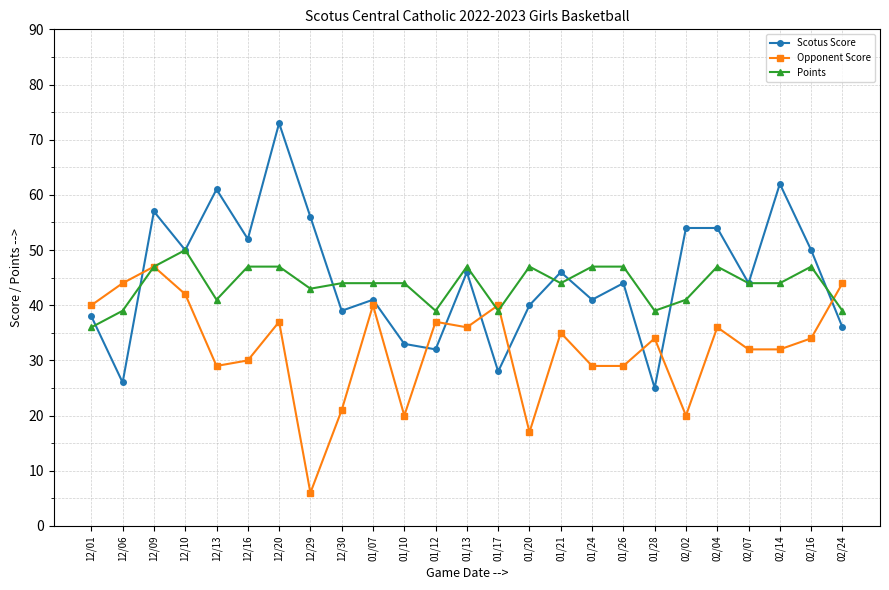

Rank the series by their maximum value, from lowest to highest.

Opponent Score, Points, Scotus Score